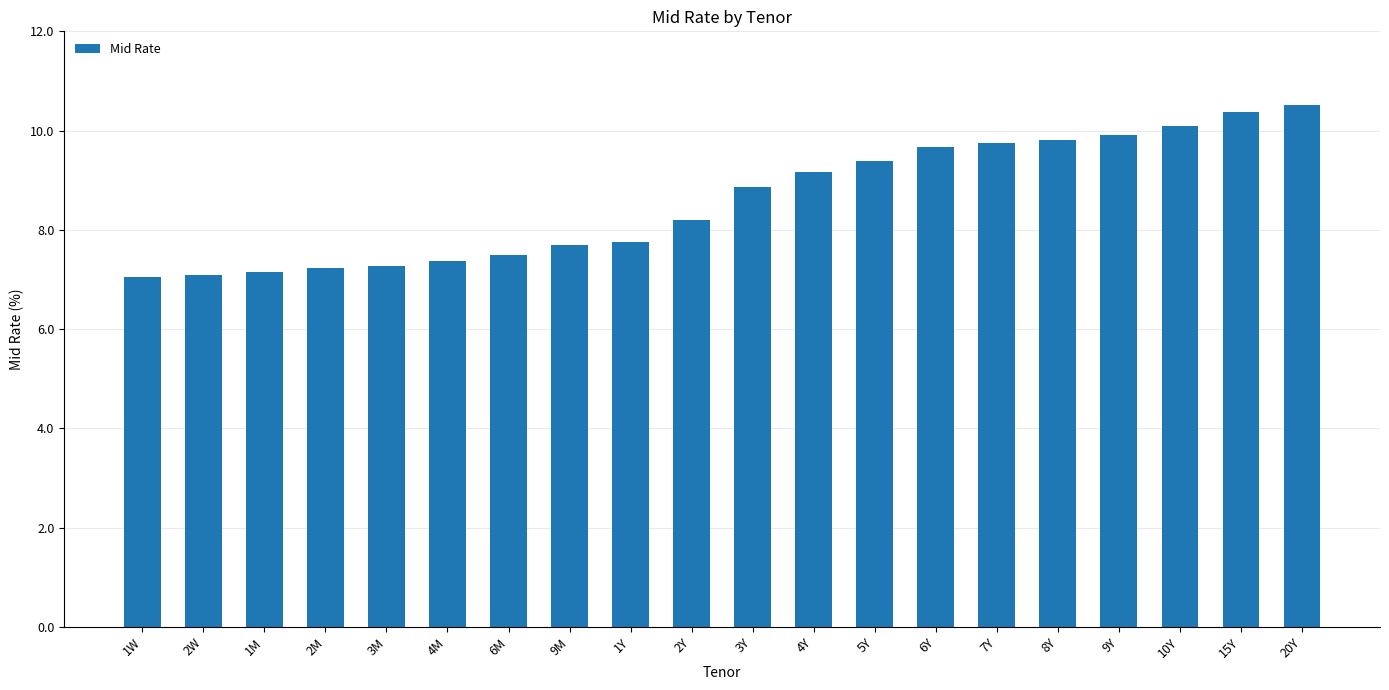

What is the maximum value shown in the chart?

10.5